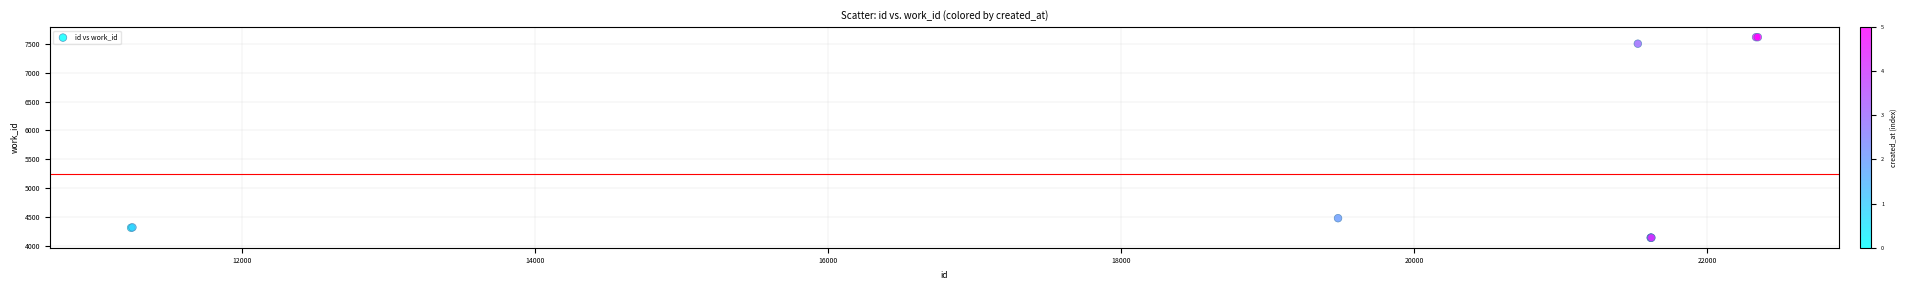

What Y value in the scatter plot is closest to 5879?

4475